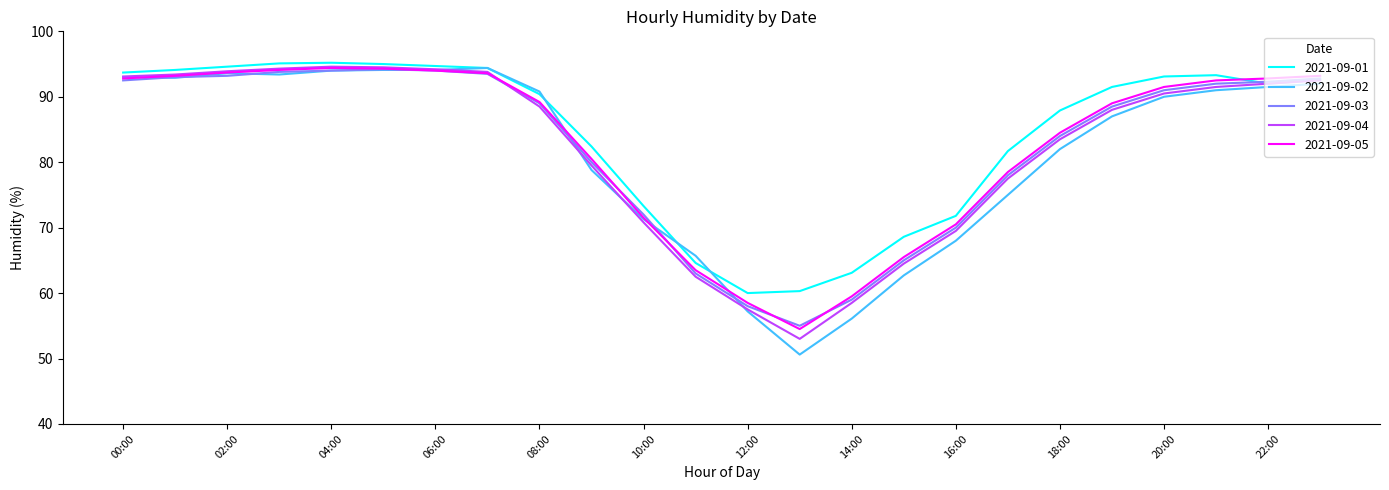

Which series has the largest range (max minus min)?

2021-09-02